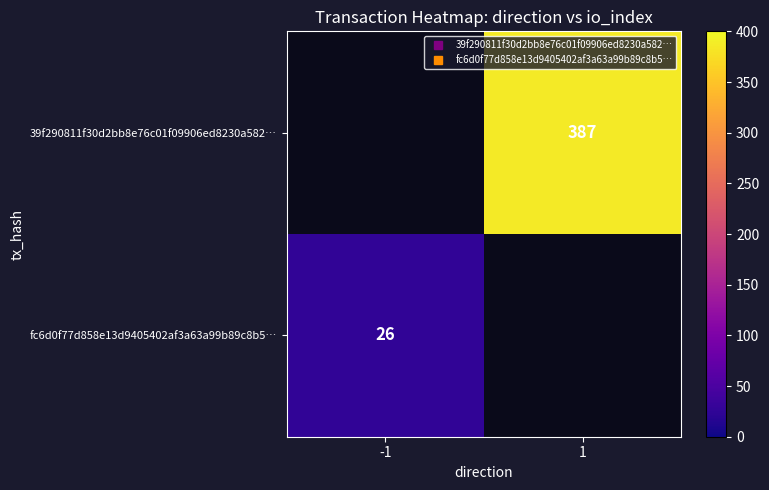

Count the number of categories in the chart.

2